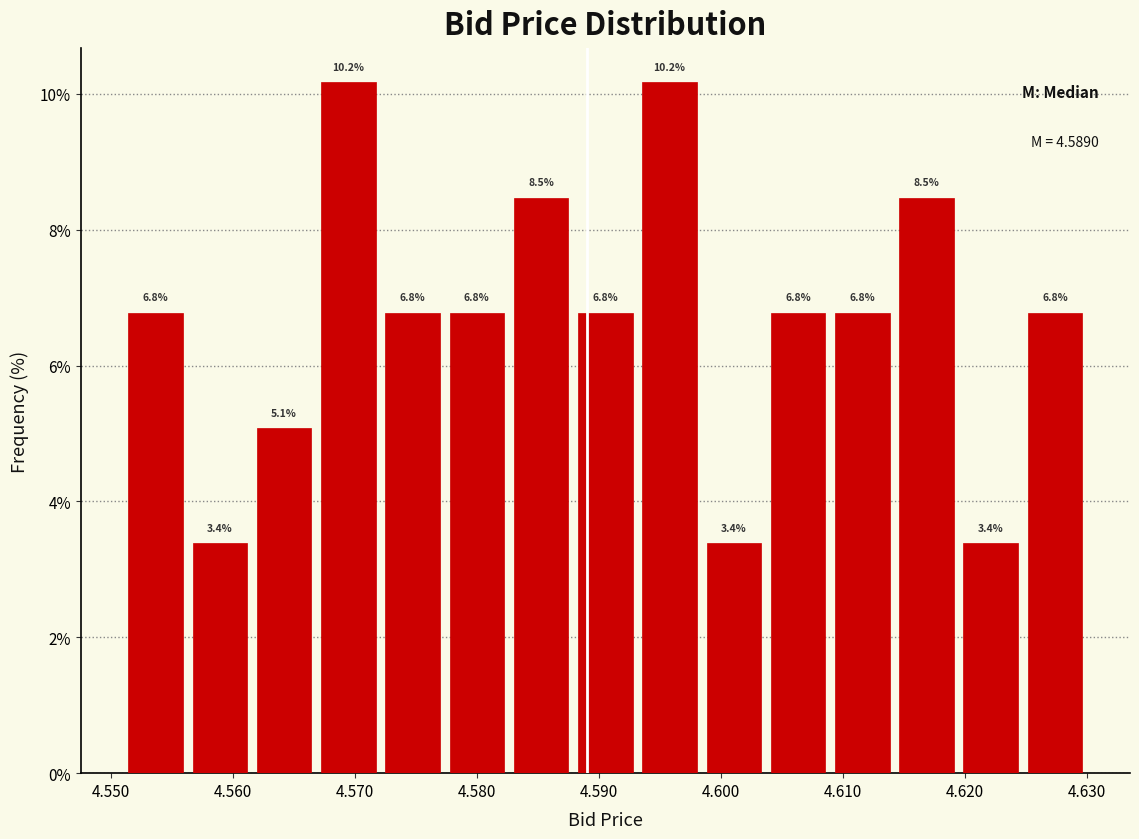

Reading left to right, transcribe this chart: for each bar, give the range it covers on the x-axis and its height. The bar edges are not printed on the chart, so give them approximately, as read against the axis.

4.551 to 4.556: 6.8
4.556 to 4.562: 3.4
4.562 to 4.567: 5.1
4.567 to 4.572: 10.2
4.572 to 4.577: 6.8
4.577 to 4.583: 6.8
4.583 to 4.588: 8.5
4.588 to 4.593: 6.8
4.593 to 4.598: 10.2
4.598 to 4.604: 3.4
4.604 to 4.609: 6.8
4.609 to 4.614: 6.8
4.614 to 4.619: 8.5
4.619 to 4.625: 3.4
4.625 to 4.630: 6.8